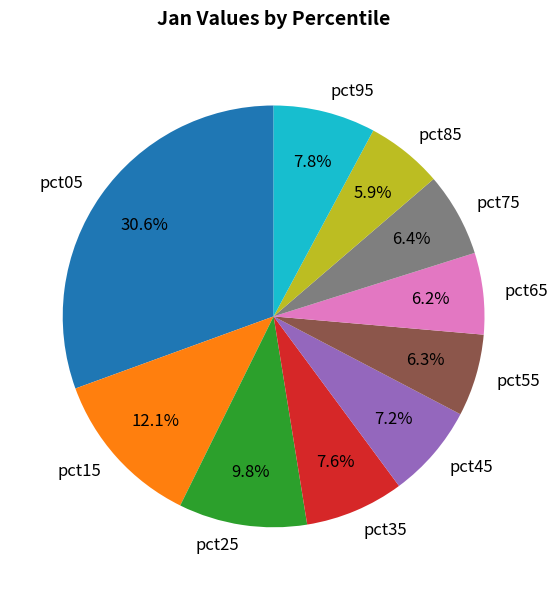

True or false: pct85 accounts for 6% of the total.

True